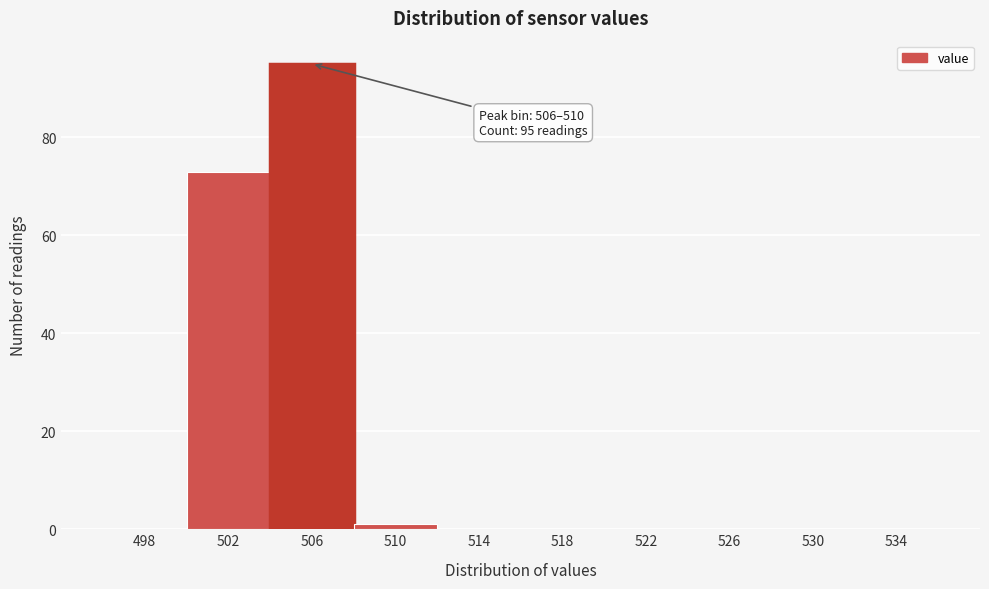

Reading left to right, transcribe all the data shown in this chart.

498=0	502=73	506=95	510=1	514=0	518=0	522=0	526=0	530=0	534=0